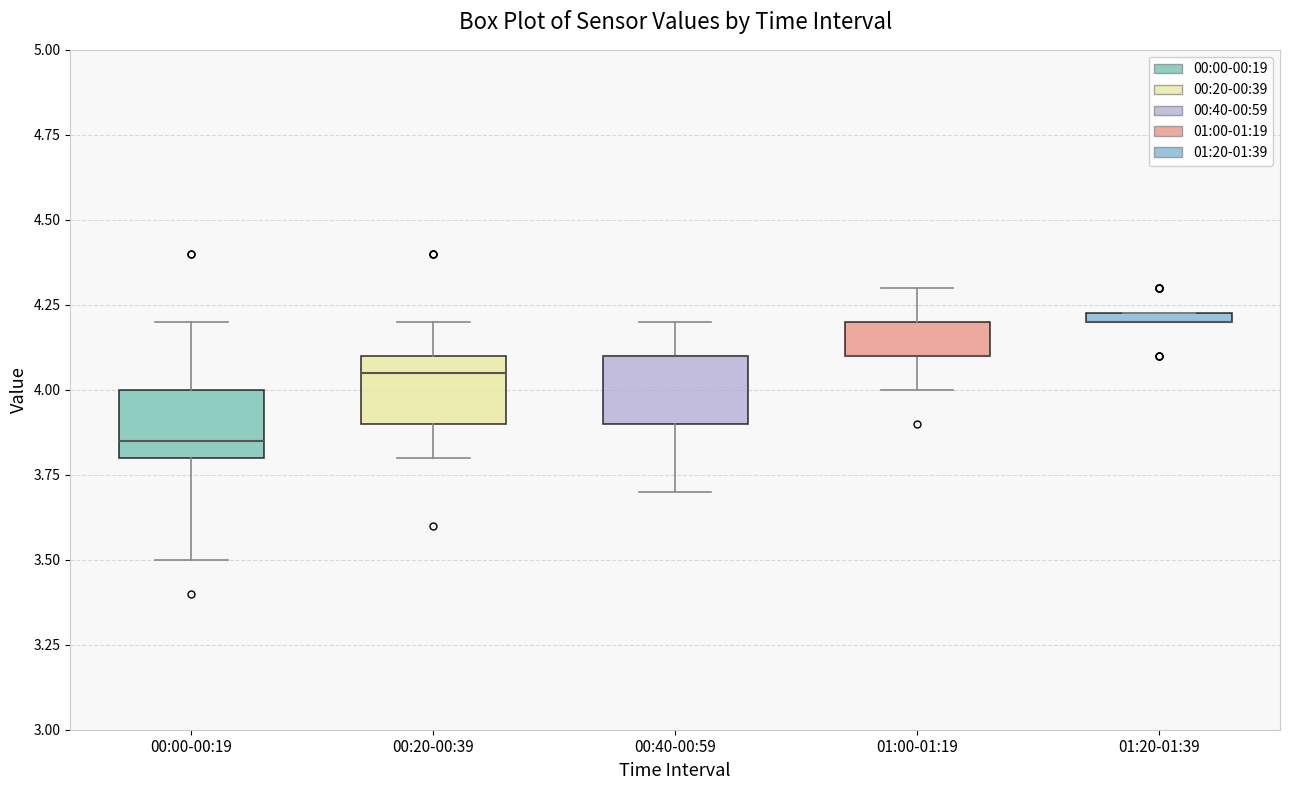

Where is the upper edge of the box for 01:20-01:39 on the y-axis? The values are not printed on the chart, so give them approximately, as read against the axis.

4.25